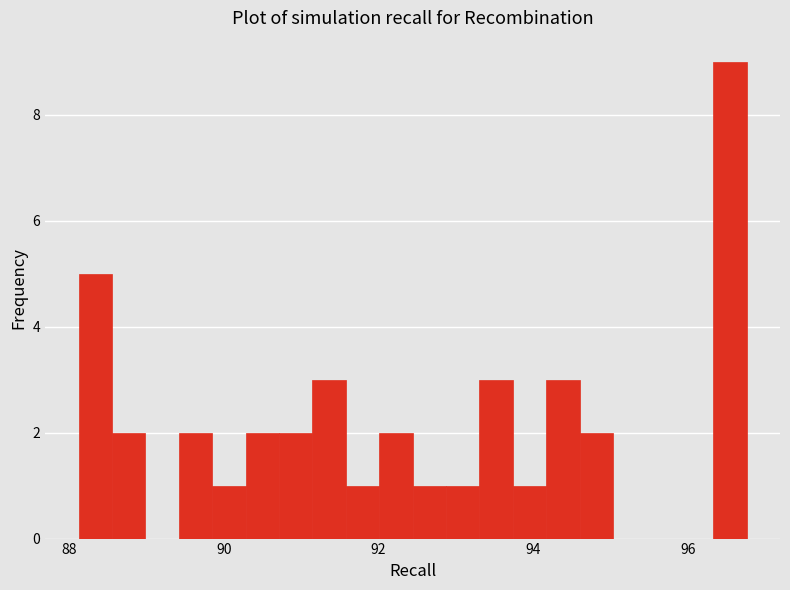

Read against the x-axis, roughly where is the centre of the tallest bar?

96.6